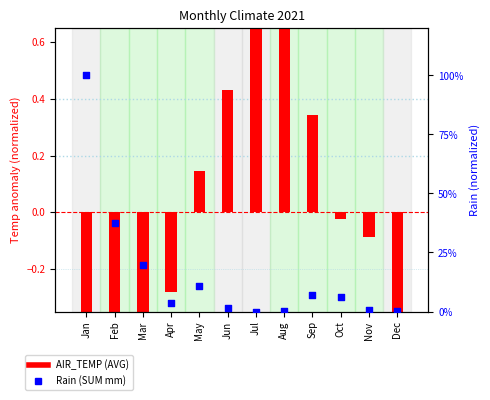

What is the total value across all series at May?

0.3